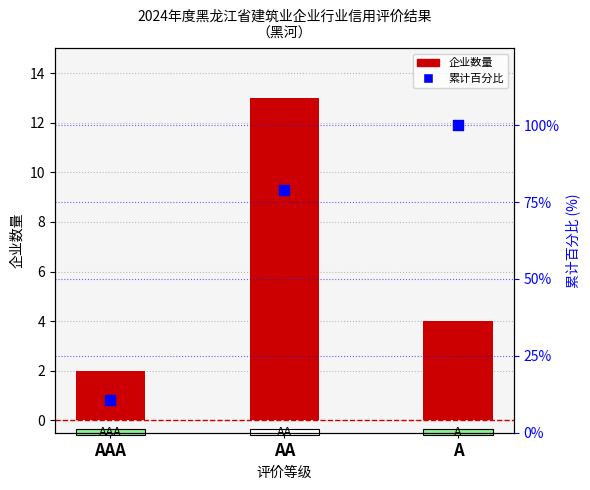

Which series has the largest Y range (max minus min)?

累计百分比